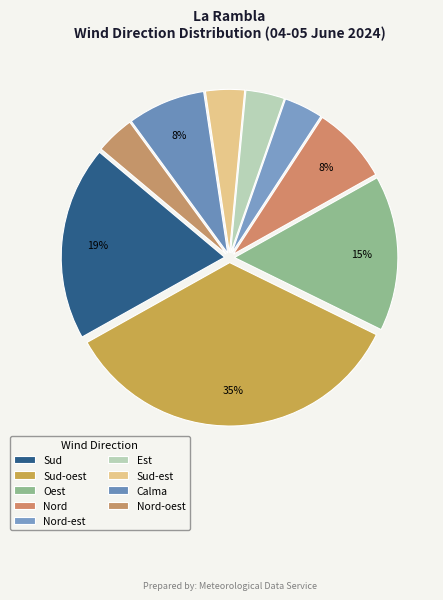

How many slices are in this pie chart?

9